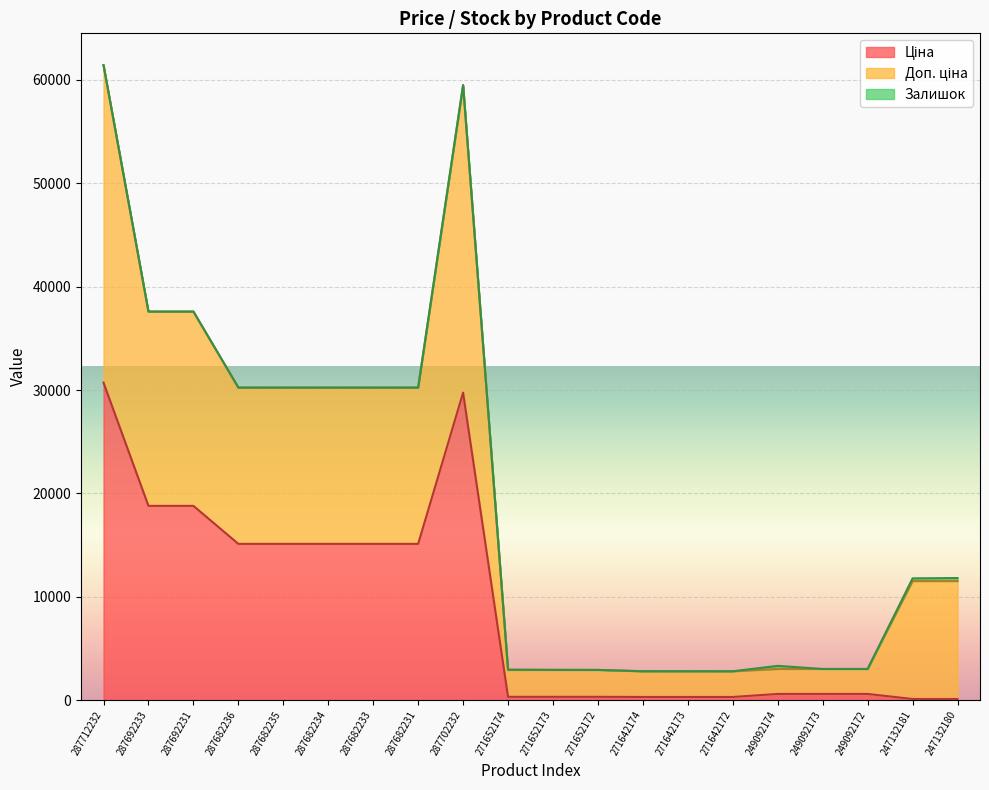

In Доп. ціна, how many points are higher than both neighbors (excluding endpoints)?

2